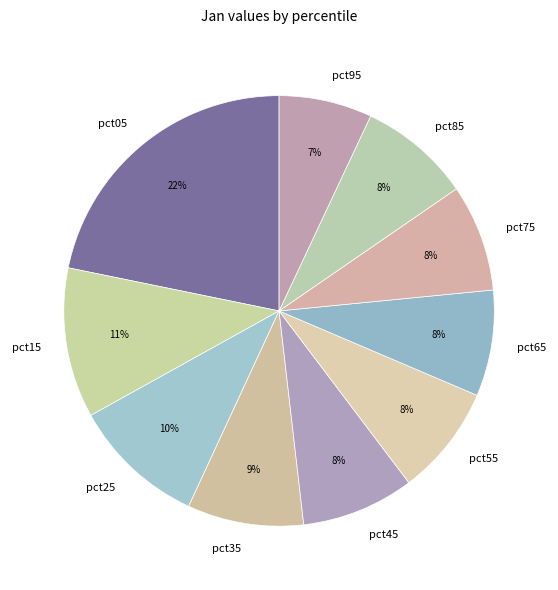

Does any single category account for the majority?

No